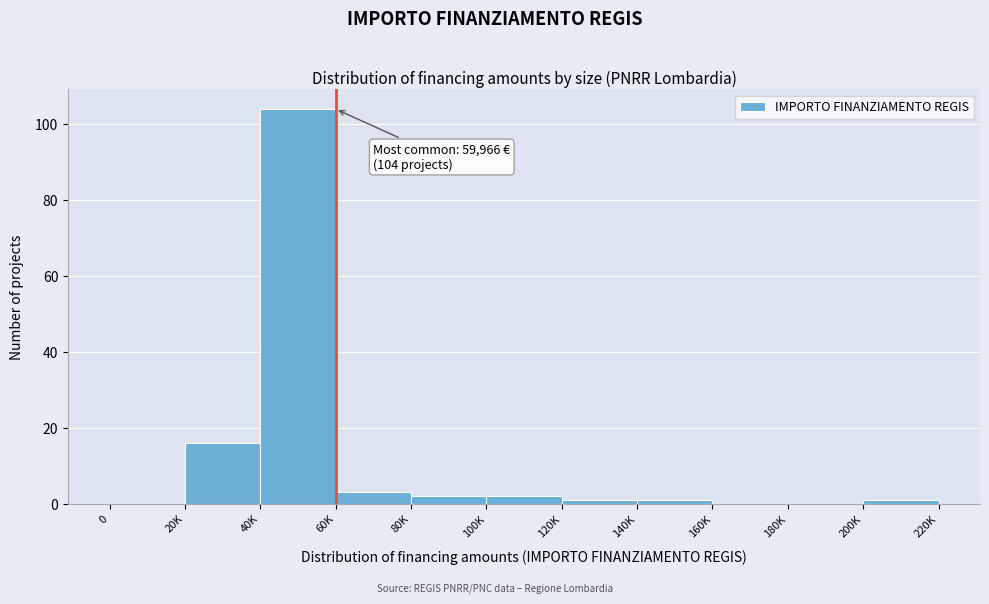

Reading left to right, extract all data points from this chart.

0=0	20K=16	40K=104	60K=3	80K=2	100K=2	120K=1	140K=1	160K=0	180K=0	200K=1